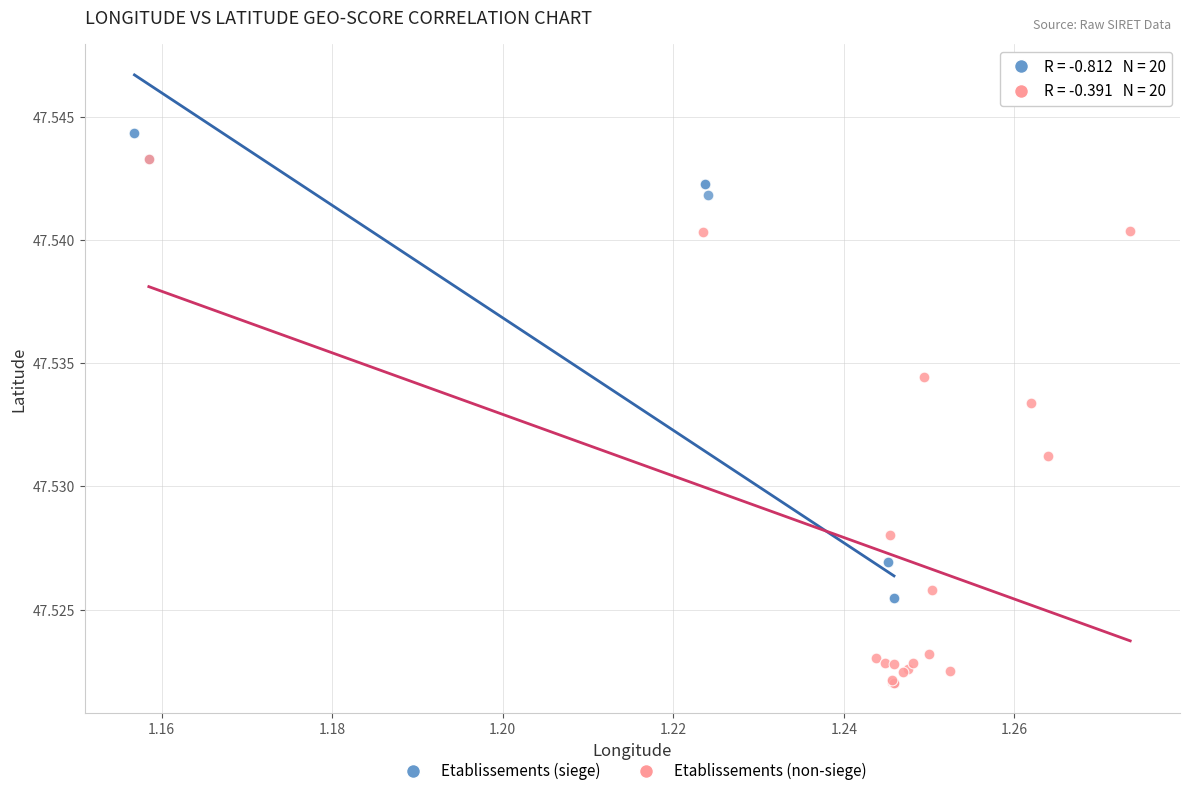

Which series has the widest spread of Y values?

Etablissements (siege)